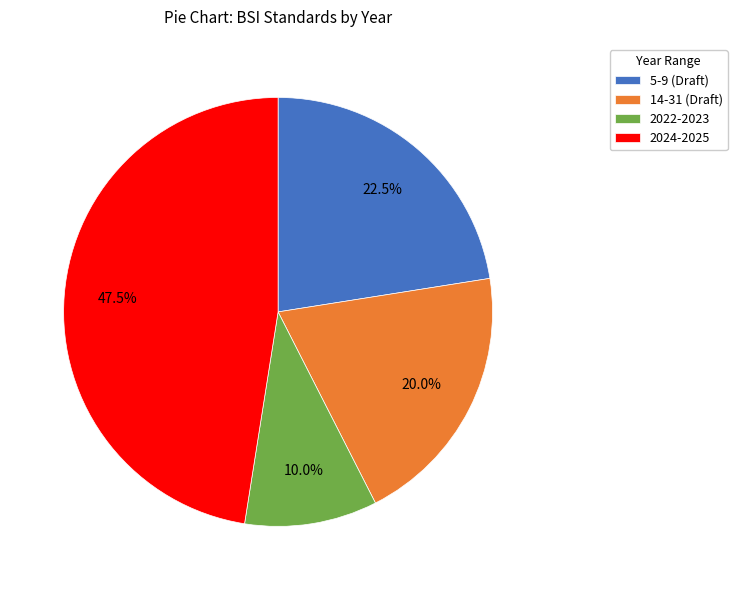

Does any single category account for the majority?

No